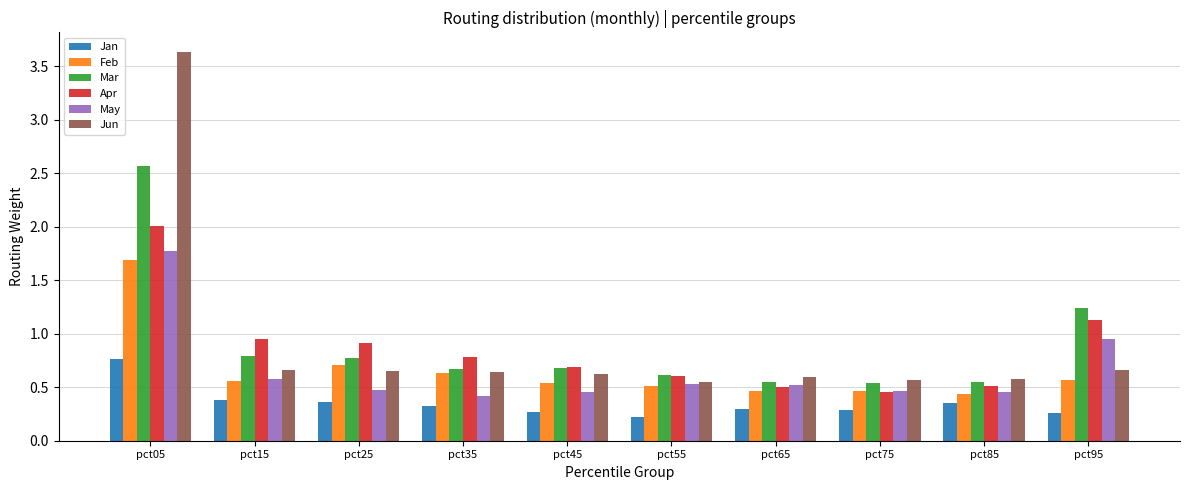

What is the sum of all Feb values?

6.6